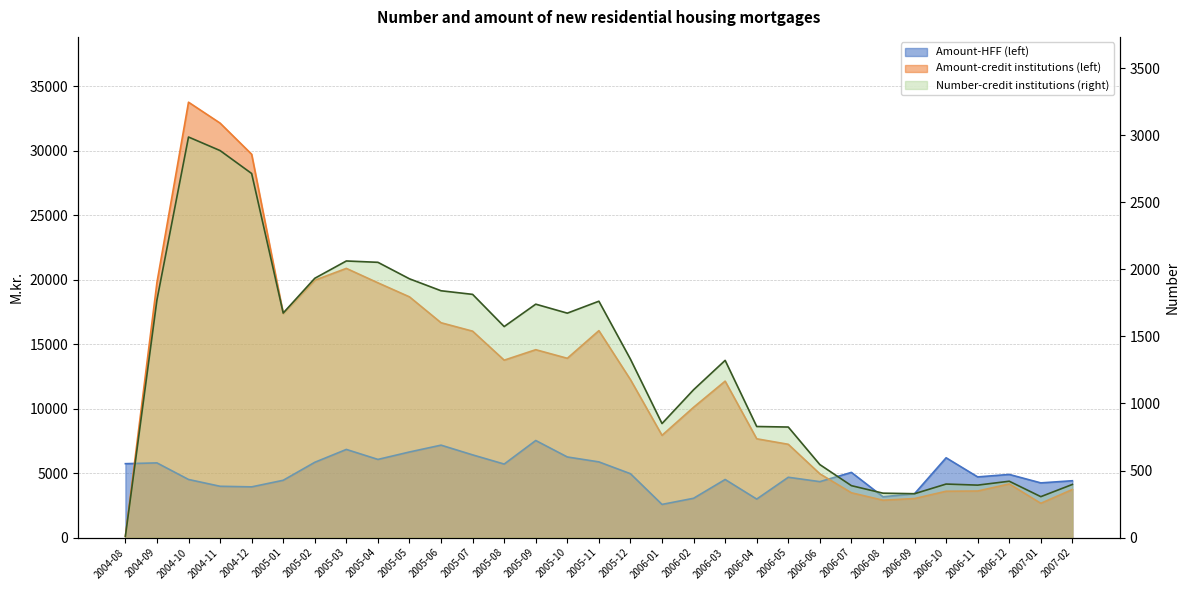

What is the sum of all Amount-HFF (left) values?

155829.9